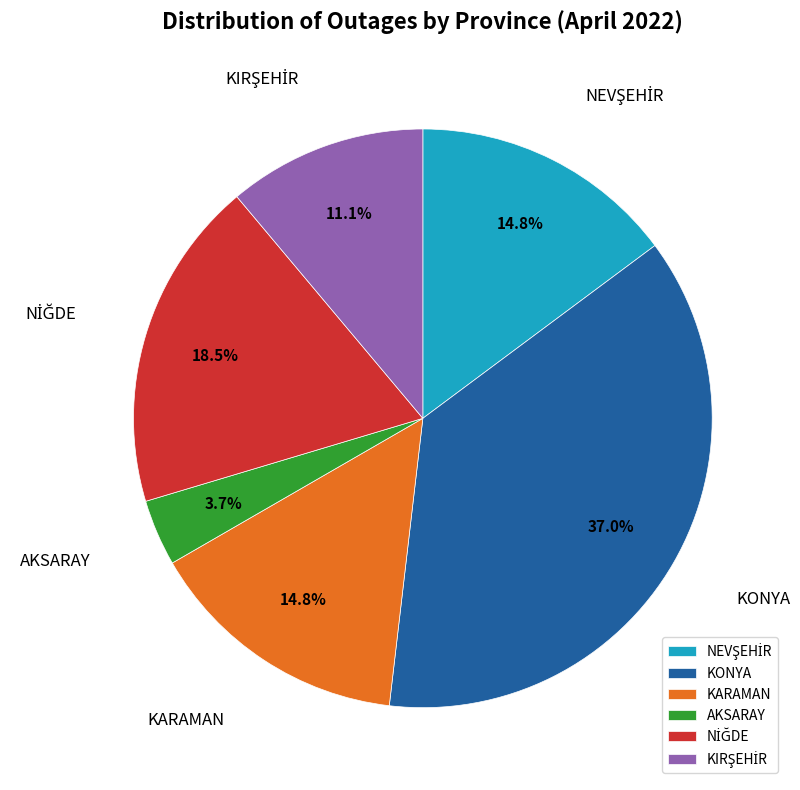

Is there any slice that represents more than half of the pie?

No